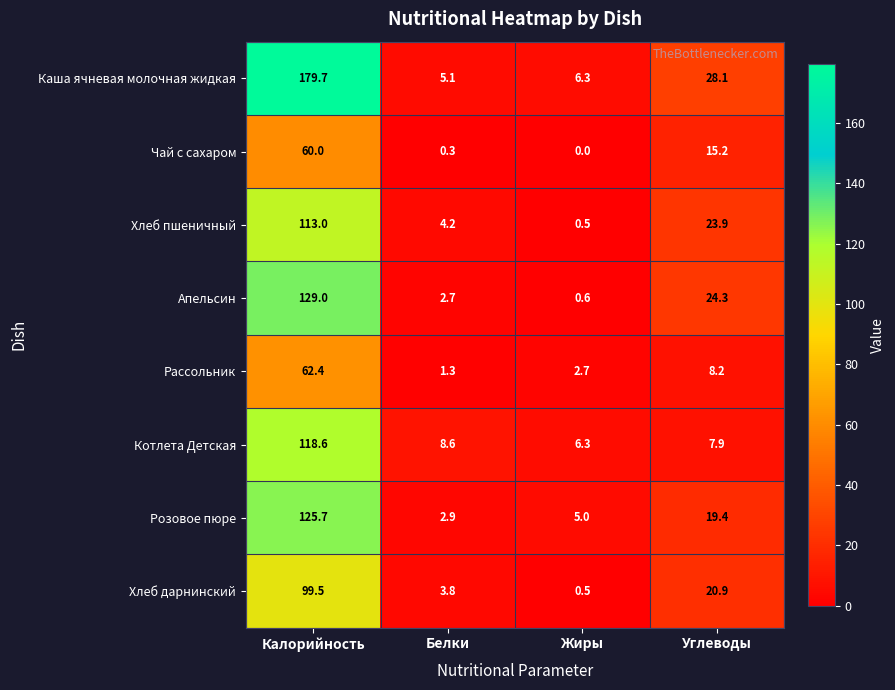

Which series changed the most between Жиры and Углеводы?

Апельсин